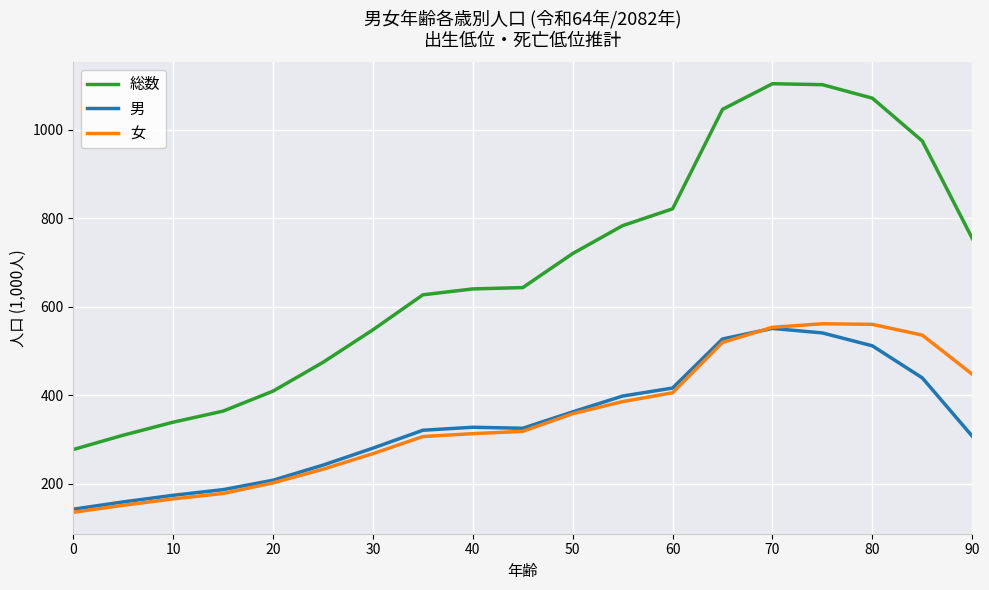

Which series has the largest total across all categories?

総数